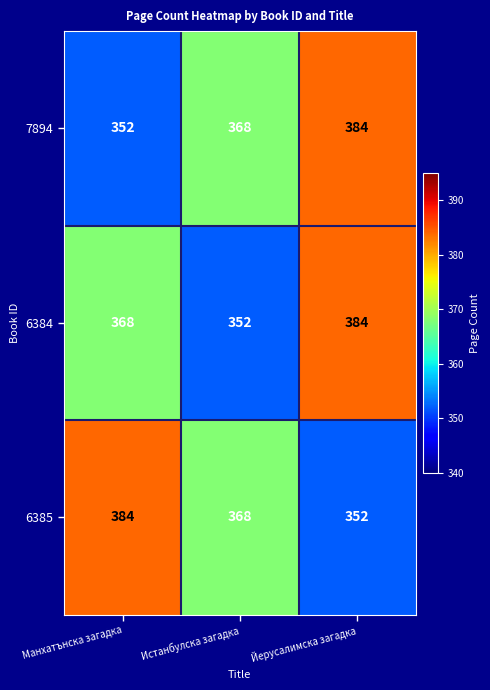

What is the minimum value for 7894?

352